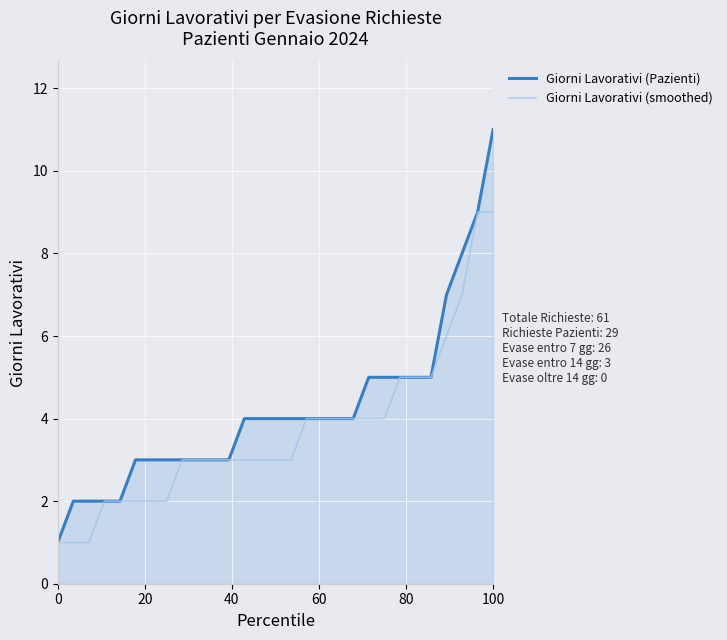

How many Giorni Lavorativi (Pazienti) values are between 3 and 5?

20